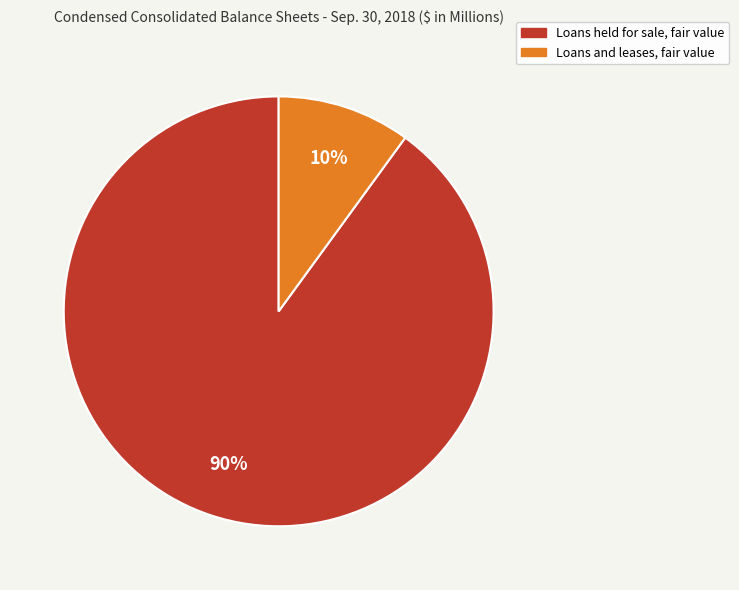

Is it true that Loans held for sale, fair value is 85% of the pie?

False